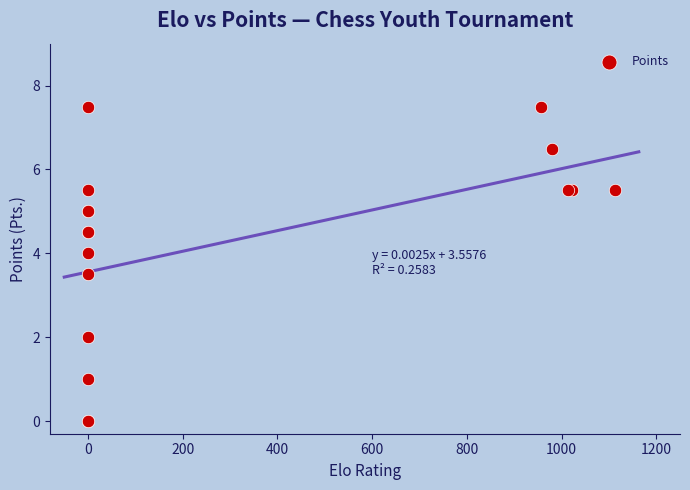

What Y value in the scatter plot is closest to 3?

3.5